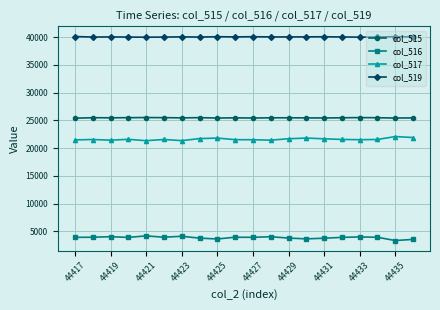

What is the highest value of the col_517 series?

22090